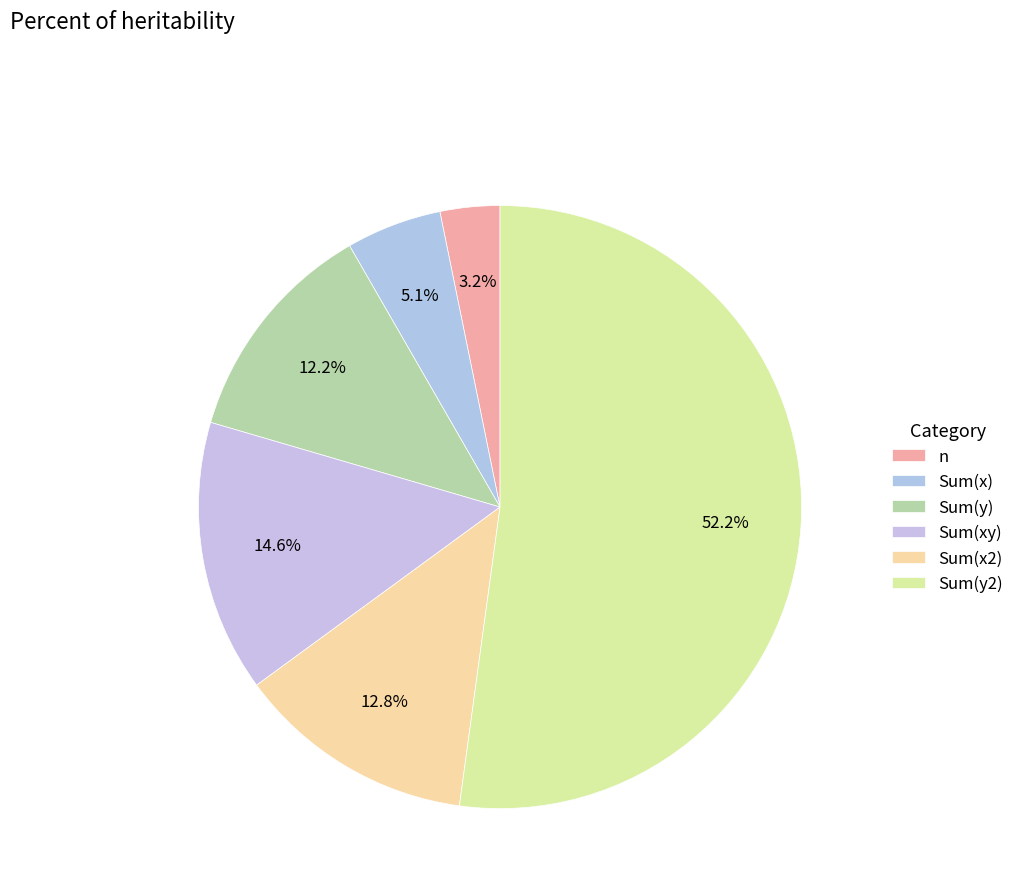

Approximately how many times larger is the value at n compared to Sum(y2)?

0.1